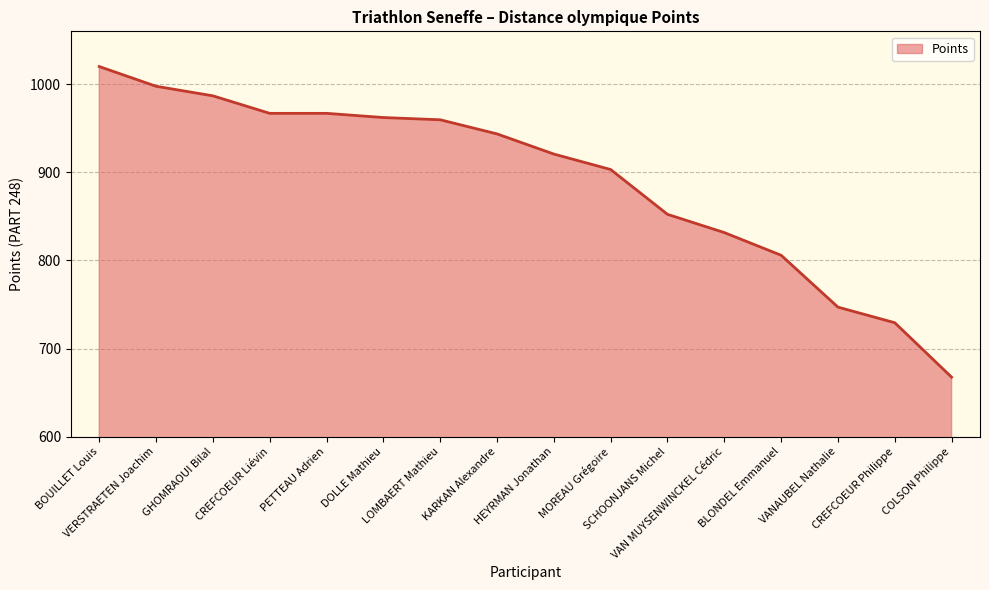

The value at DOLLE Mathieu is 962.2. True or false?

True